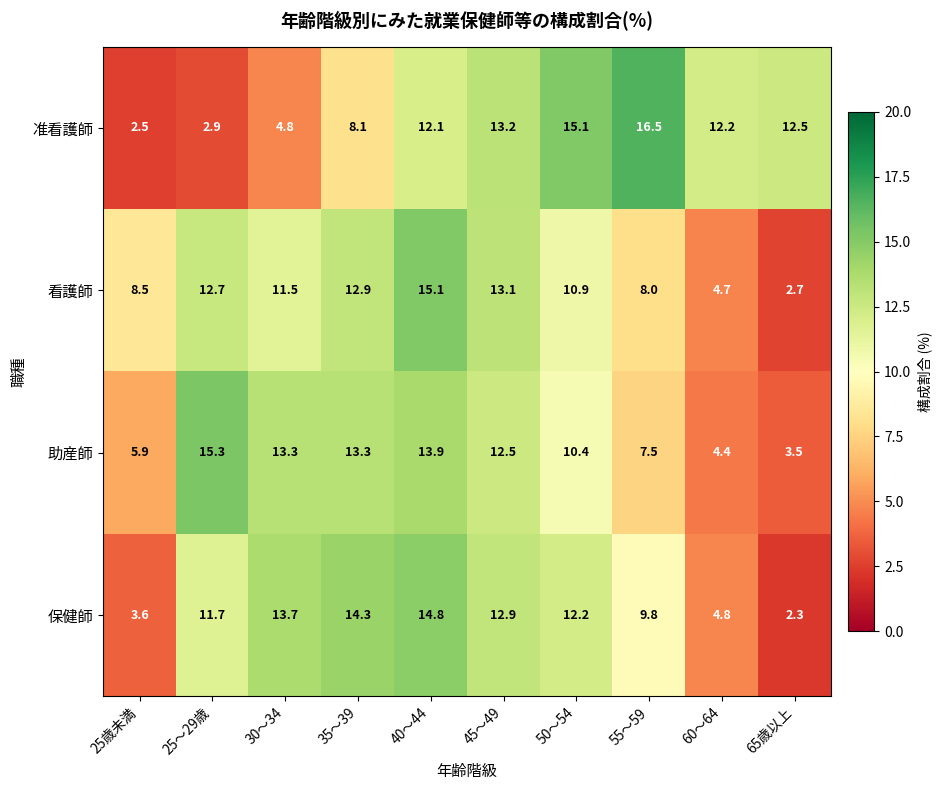

What is the spread (max minus min) of values at 30～34?

8.9